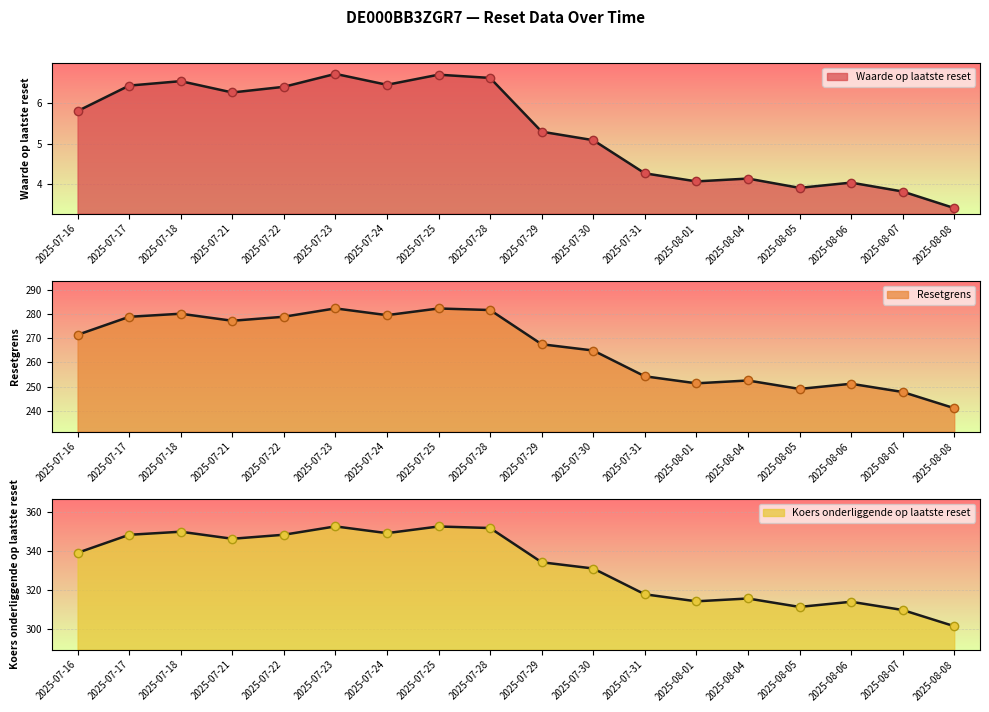

Which series has the largest total across all categories?

Resetgrens